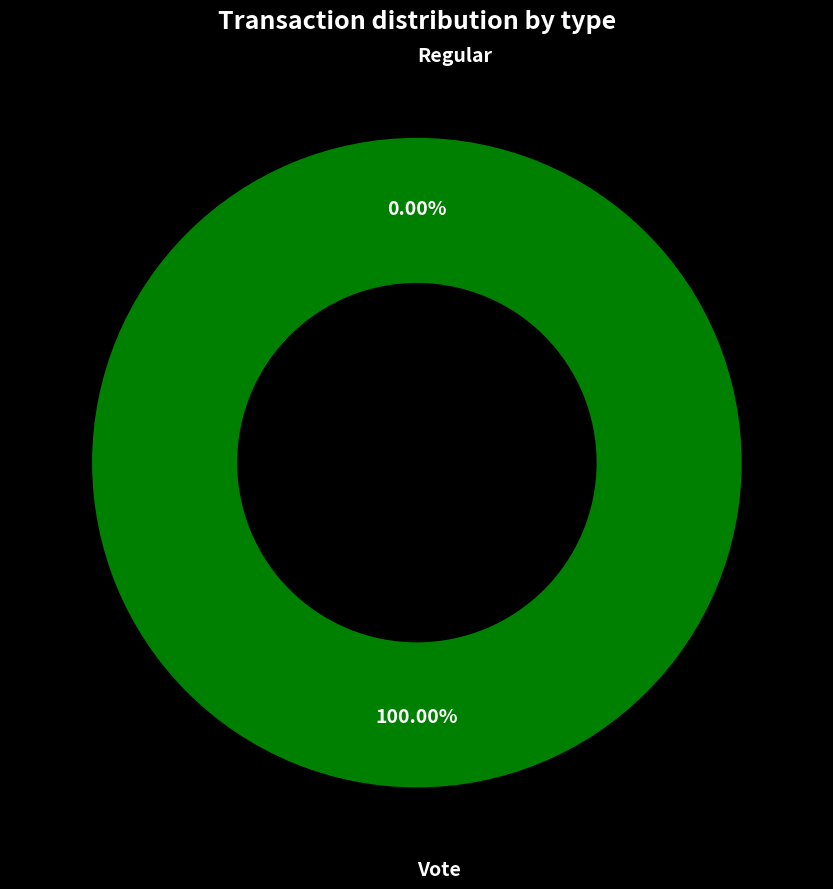

Count the number of slices in the pie.

2